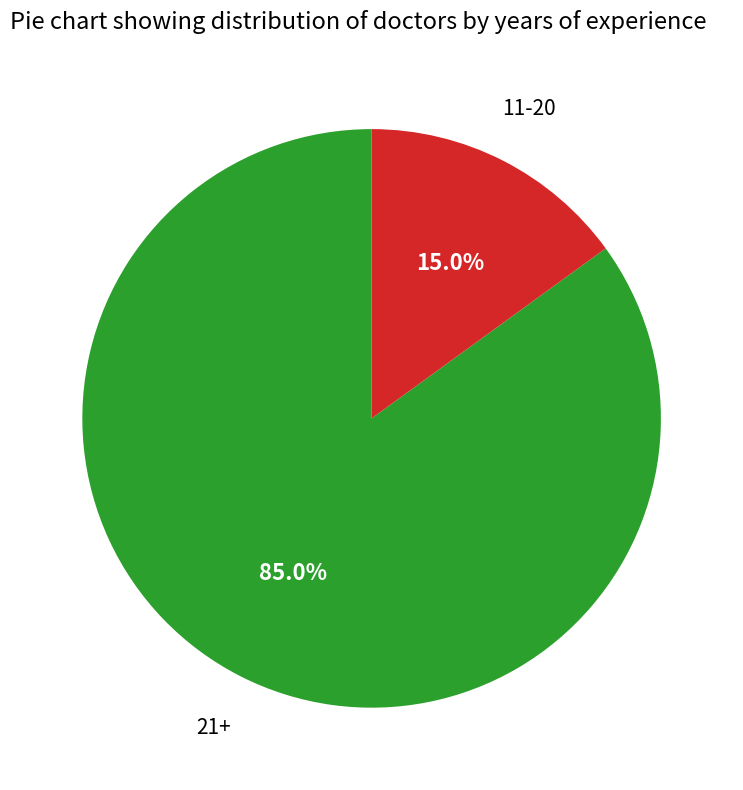

How many slices are in this pie chart?

2